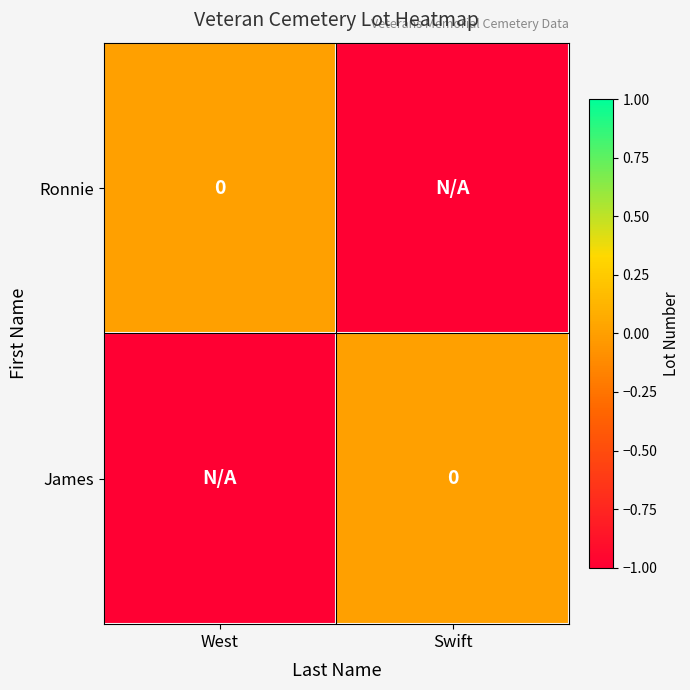

The value of Ronnie at West is -1. True or false?

False